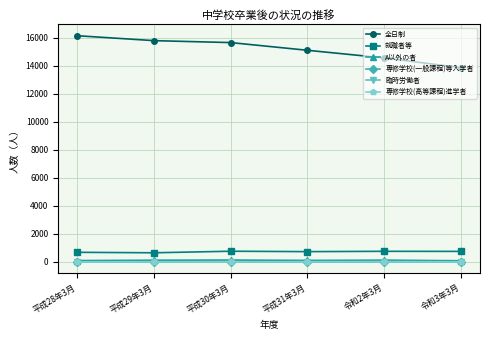

Is this an area chart (filled region under the line)?

No